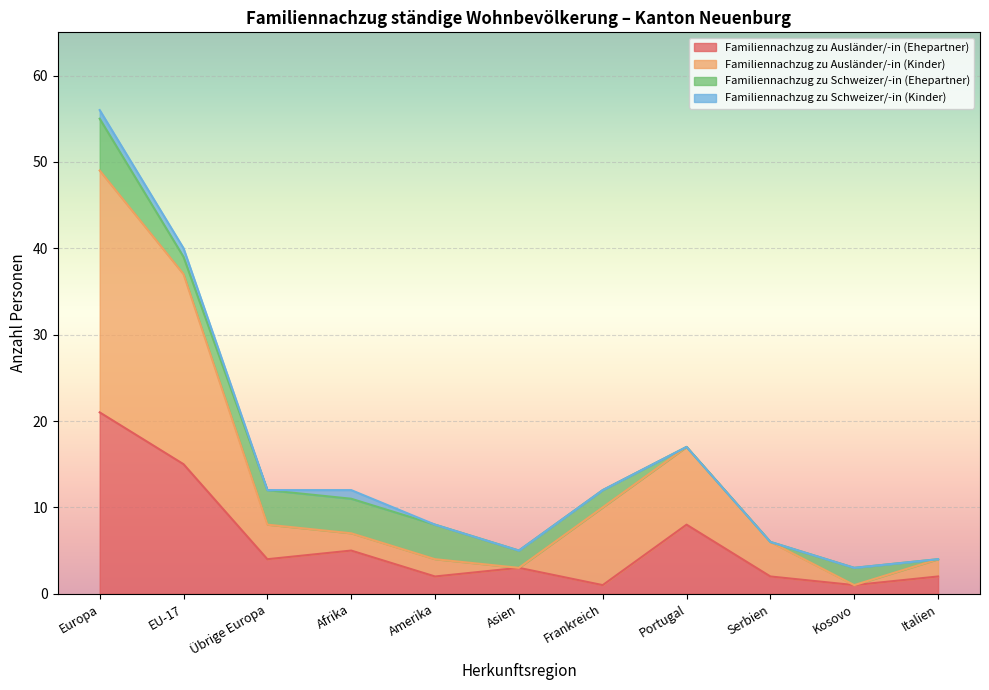

At which category is the sum across all series the highest?

Europa